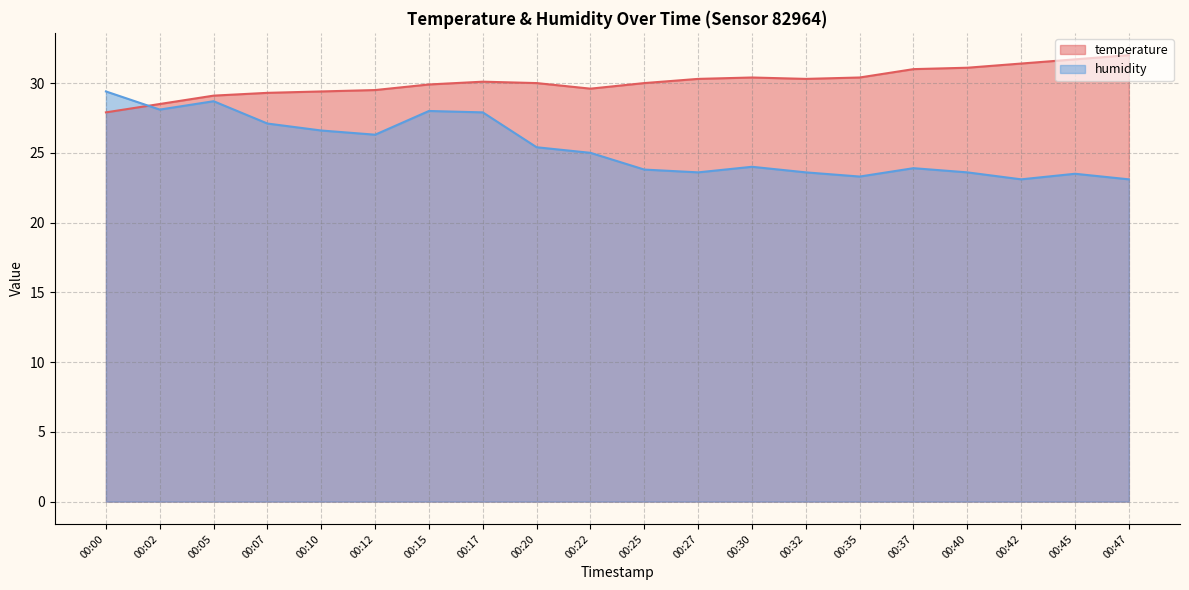

True or false: temperature and humidity cross at least once.

True